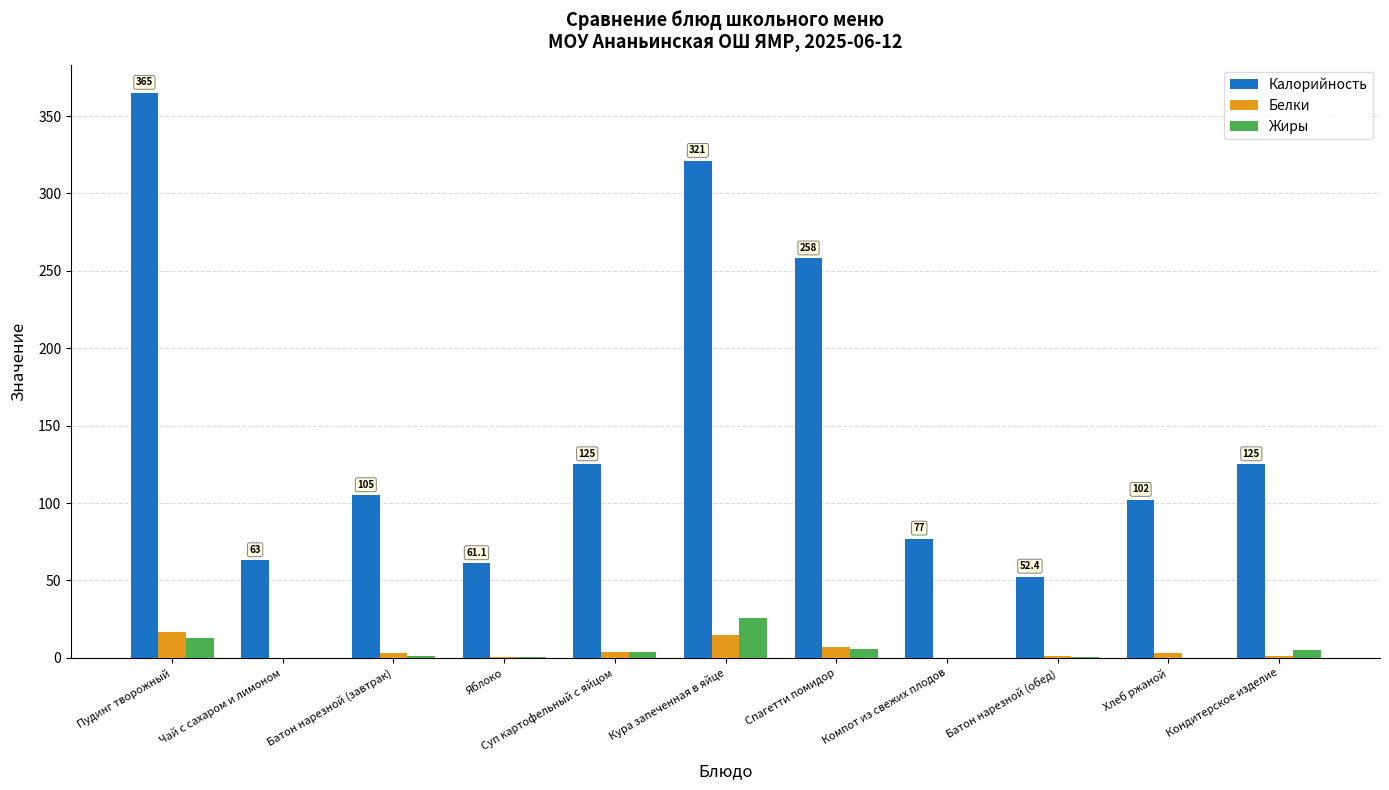

What is the total value across all series at Спагетти помидор?

271.0